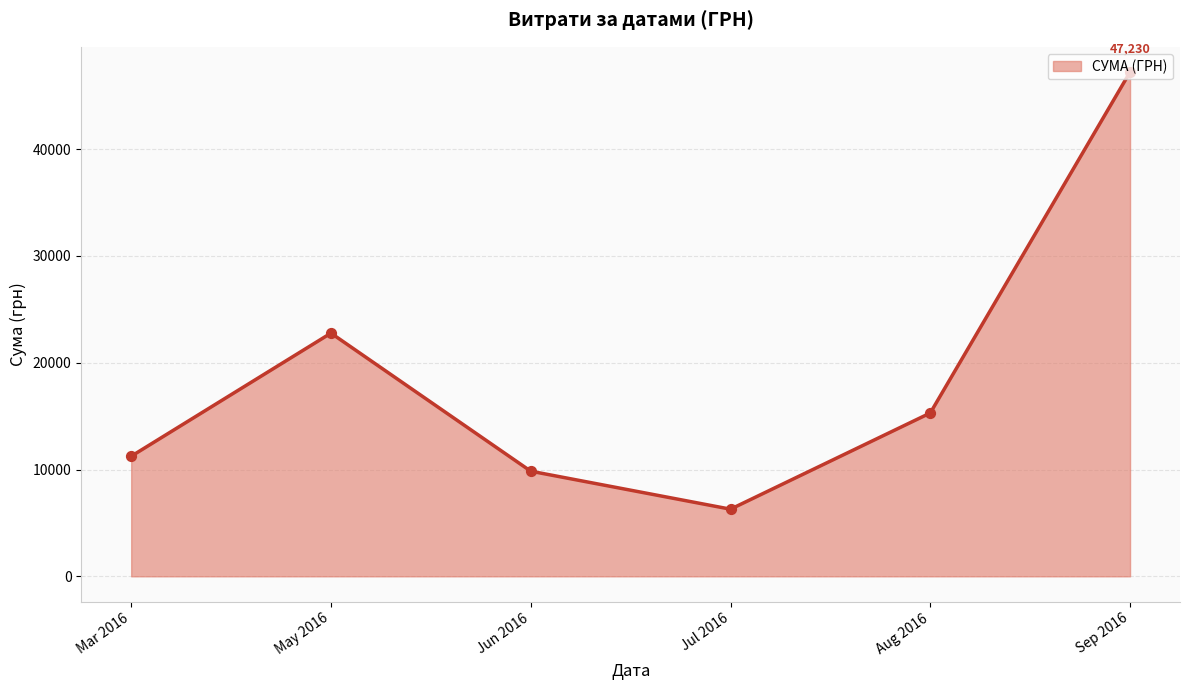

What is the ratio of the value at Jul 2016 to the value at Mar 2016?

0.6